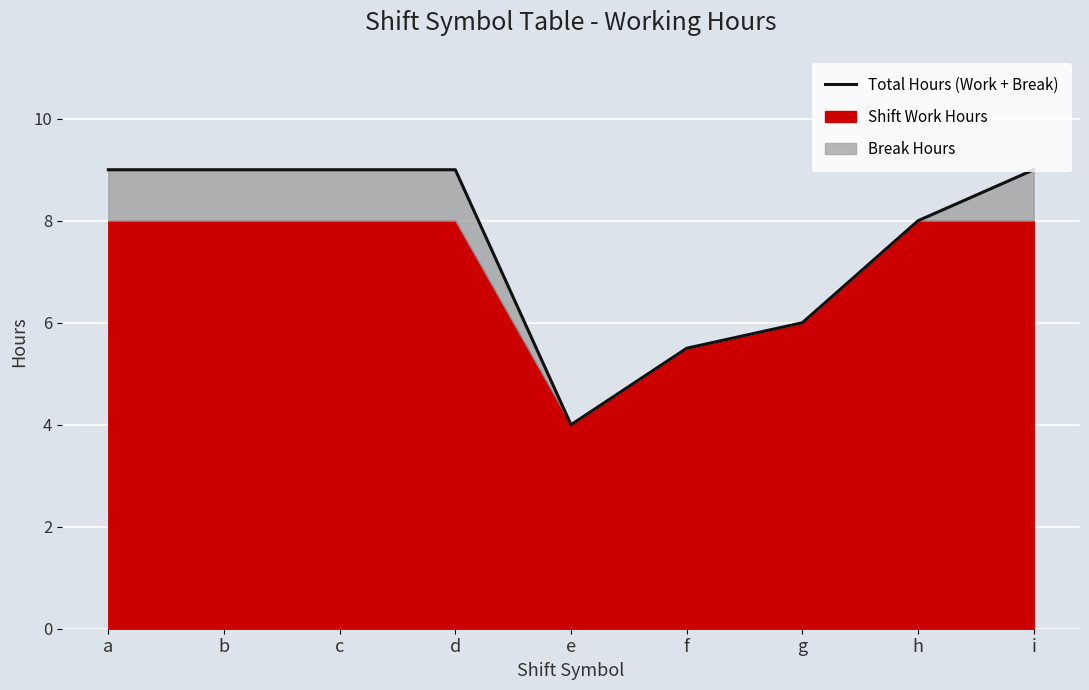

Reading left to right, what are all the values shown in this chart?

9.0	9.0	9.0	9.0	4.0	5.5	6.0	8.0	9.0